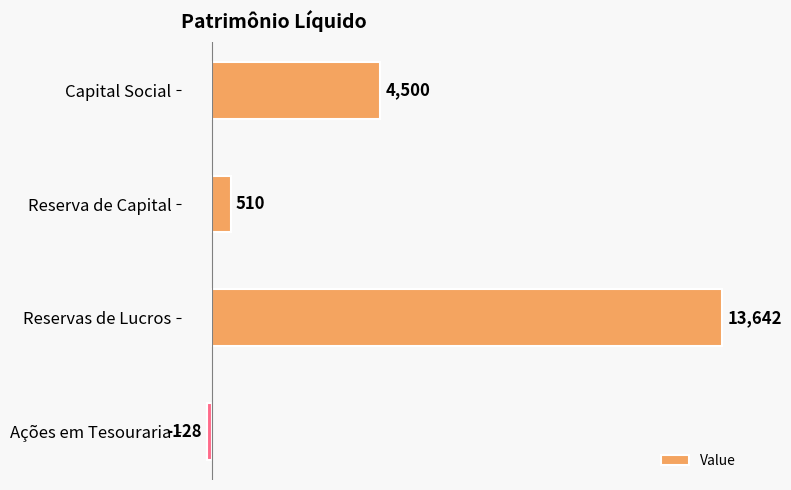

Which category has the highest value across all series?

Reservas de Lucros